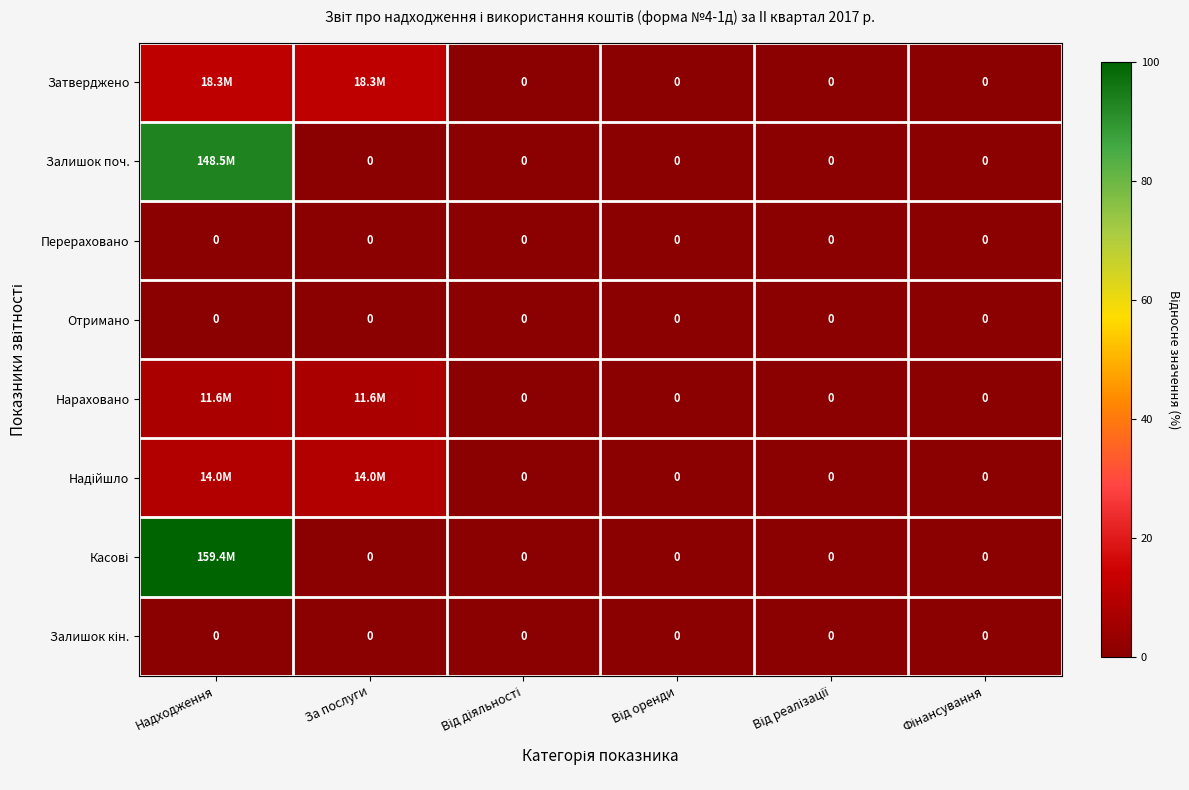

Which label corresponds to the smallest value in the chart?

Від діяльності